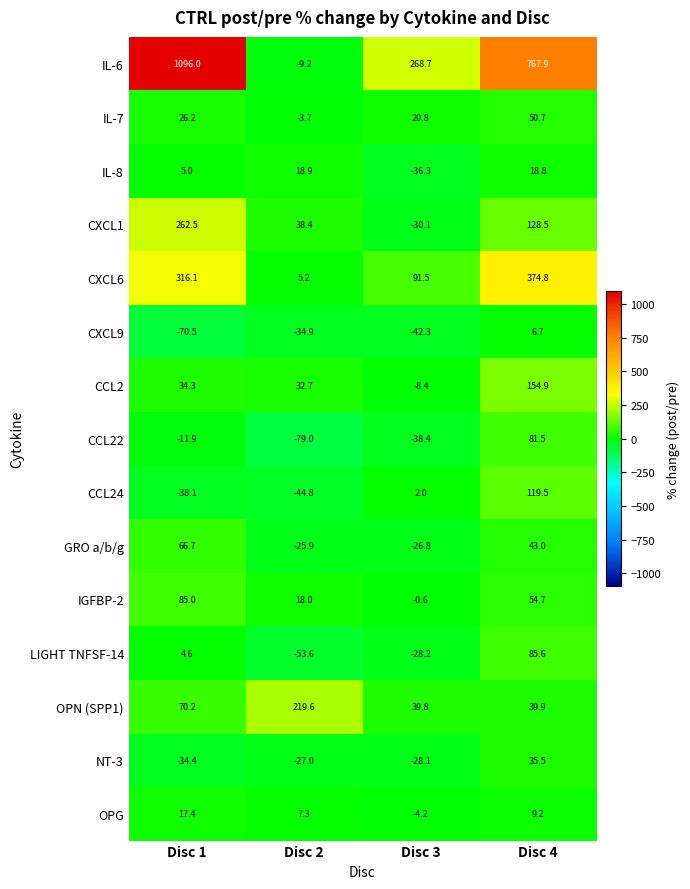

What is the total value across all series at Disc 1?

1829.1